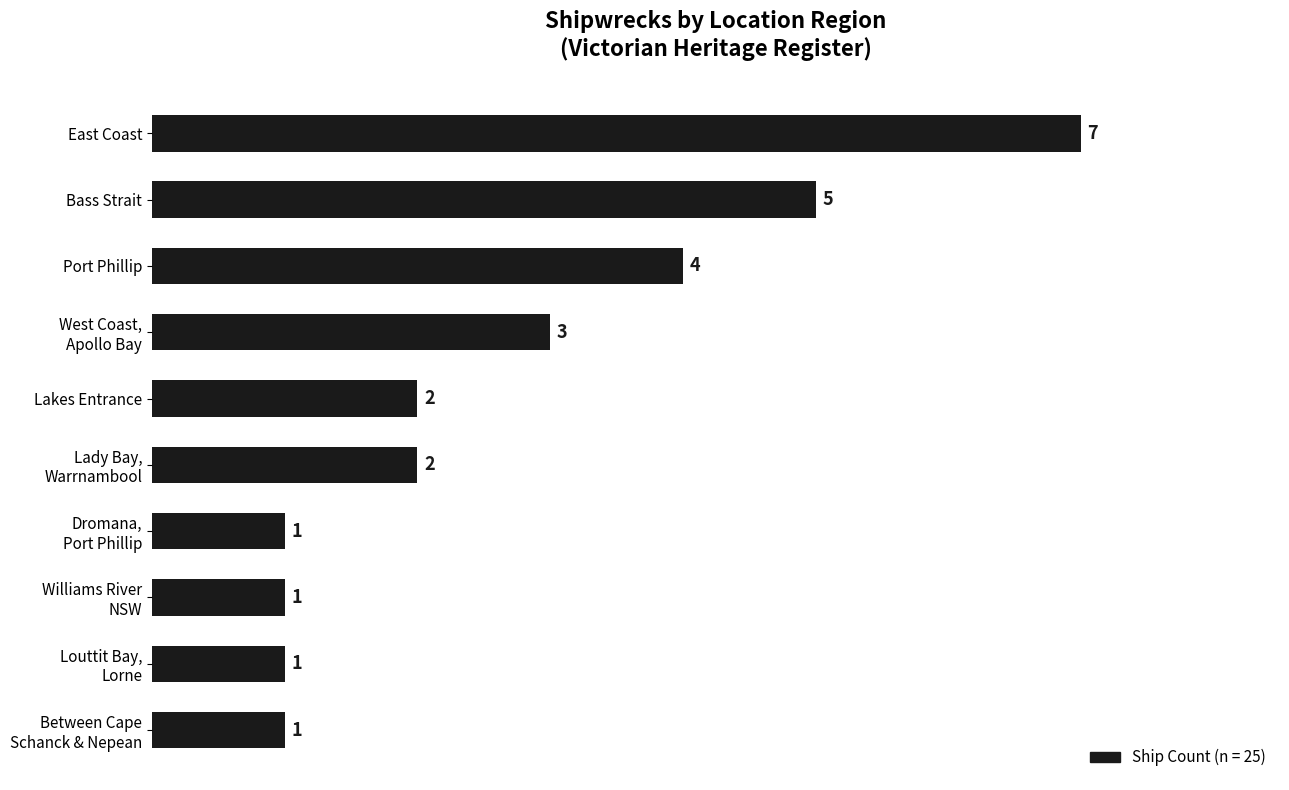

Reading top to bottom, what are all the values shown in this chart?

7	5	4	3	2	2	1	1	1	1